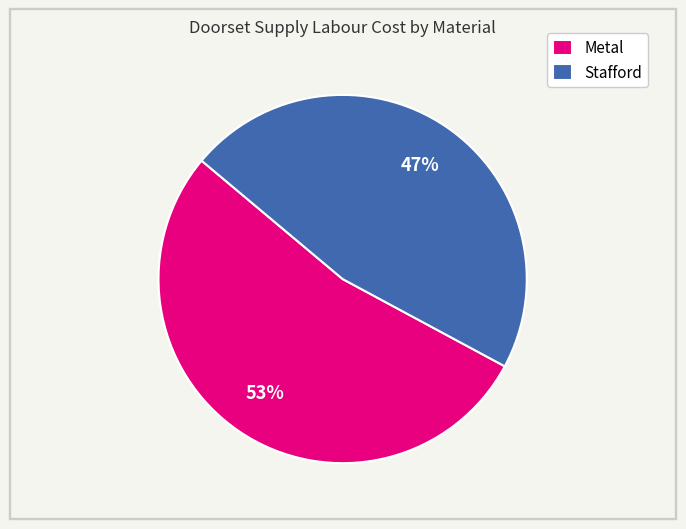

Count the number of slices in the pie.

2